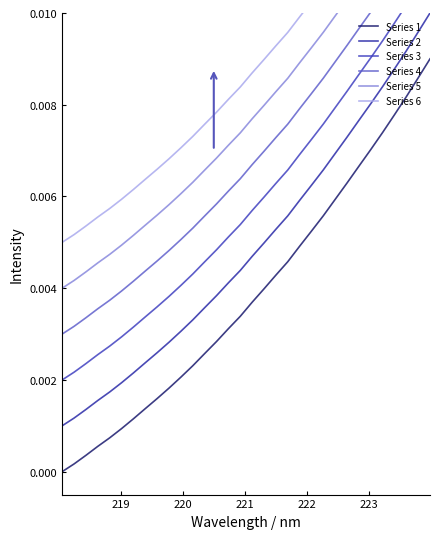

Reading left to right, list all the values displayed in this chart.

Series 1: 0.0	0.0	0.0	0.0	0.0	0.0	0.0	0.0	0.0	0.0	0.0	0.0	0.0	0.0	0.0	0.0	0.0	0.0	0.0	0.0	0.0	0.0	0.0	0.0	0.0	0.0	0.0	0.0	0.0	0.0	0.0	0.0
Series 2: 0.0	0.0	0.0	0.0	0.0	0.0	0.0	0.0	0.0	0.0	0.0	0.0	0.0	0.0	0.0	0.0	0.0	0.0	0.0	0.0	0.0	0.0	0.0	0.0	0.0	0.0	0.0	0.0	0.0	0.0	0.0	0.0
Series 3: 0.0	0.0	0.0	0.0	0.0	0.0	0.0	0.0	0.0	0.0	0.0	0.0	0.0	0.0	0.0	0.0	0.0	0.0	0.0	0.0	0.0	0.0	0.0	0.0	0.0	0.0	0.0	0.0	0.0	0.0	0.0	0.0
Series 4: 0.0	0.0	0.0	0.0	0.0	0.0	0.0	0.0	0.0	0.0	0.0	0.0	0.0	0.0	0.0	0.0	0.0	0.0	0.0	0.0	0.0	0.0	0.0	0.0	0.0	0.0	0.0	0.0	0.0	0.0	0.0	0.0
Series 5: 0.0	0.0	0.0	0.0	0.0	0.0	0.0	0.0	0.0	0.0	0.0	0.0	0.0	0.0	0.0	0.0	0.0	0.0	0.0	0.0	0.0	0.0	0.0	0.0	0.0	0.0	0.0	0.0	0.0	0.0	0.0	0.0
Series 6: 0.0	0.0	0.0	0.0	0.0	0.0	0.0	0.0	0.0	0.0	0.0	0.0	0.0	0.0	0.0	0.0	0.0	0.0	0.0	0.0	0.0	0.0	0.0	0.0	0.0	0.0	0.0	0.0	0.0	0.0	0.0	0.0